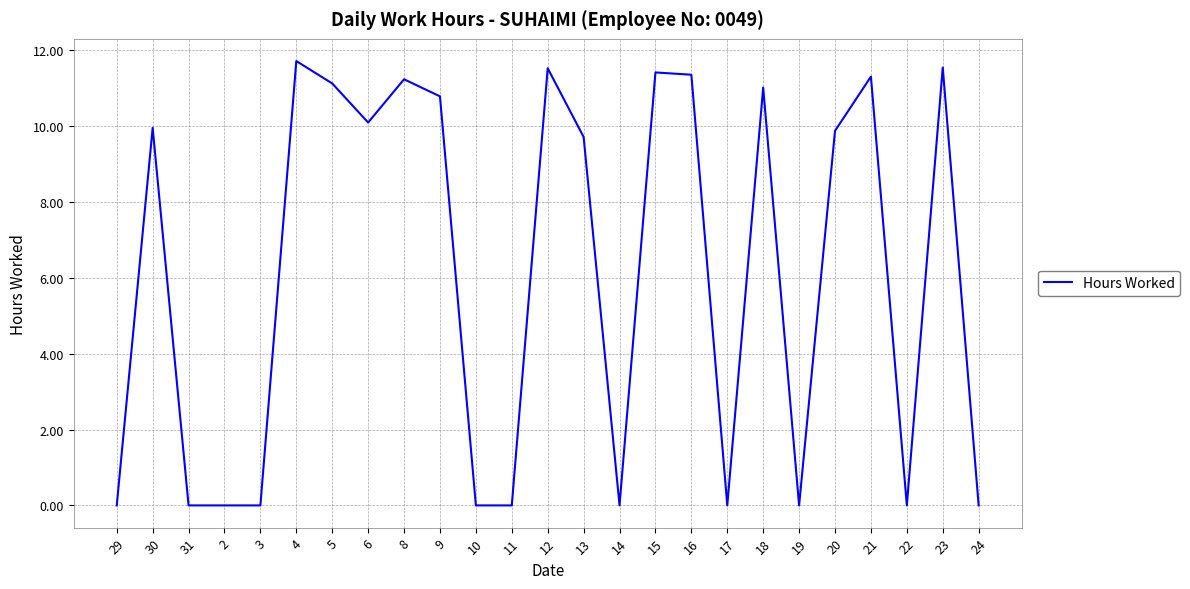

What position from the right is 29?

25